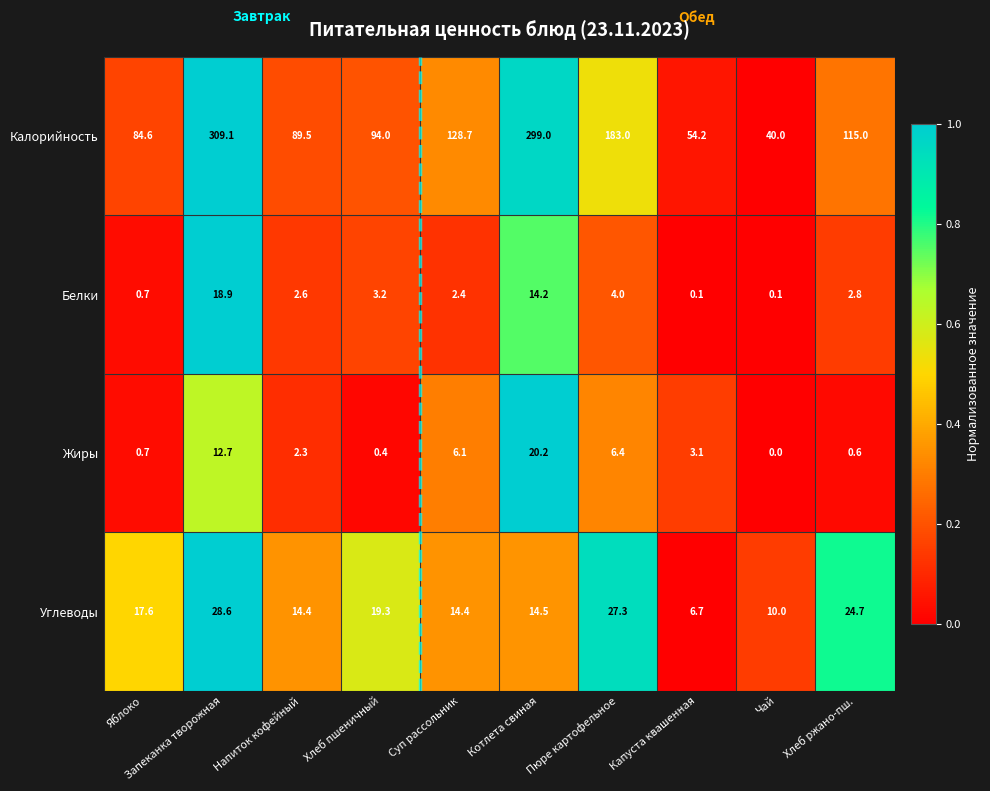

Between Яблоко and Пюре картофельное, which series saw the biggest shift?

Калорийность